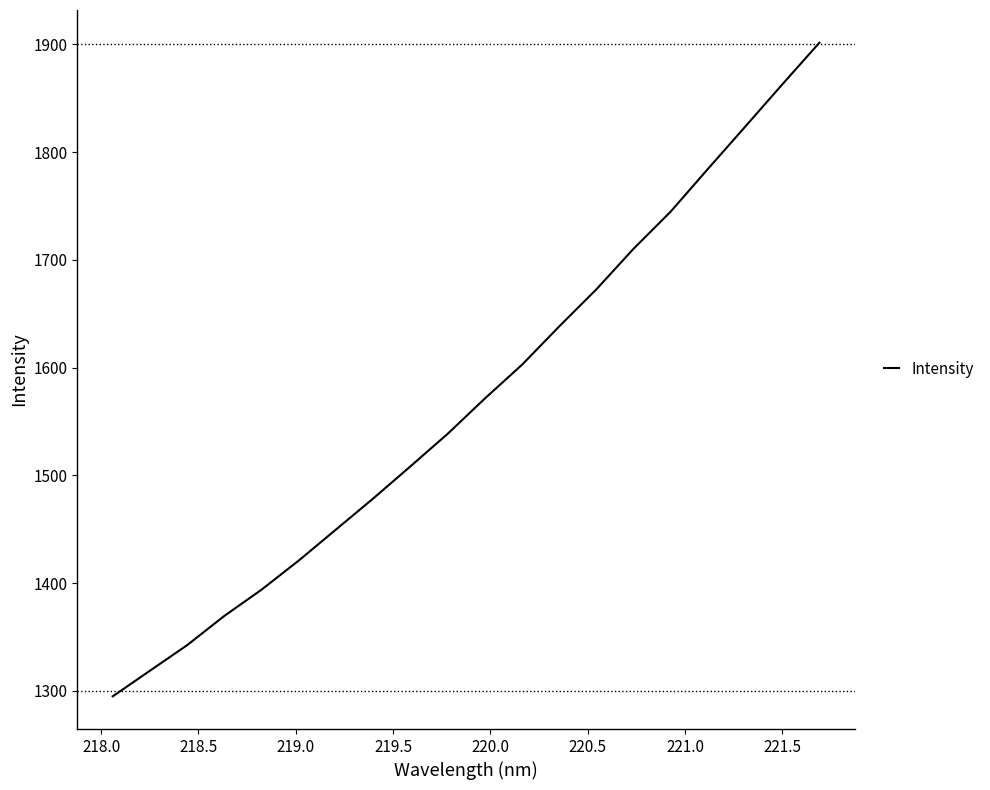

True or false: the data has more than 0 interior local peaks.

False